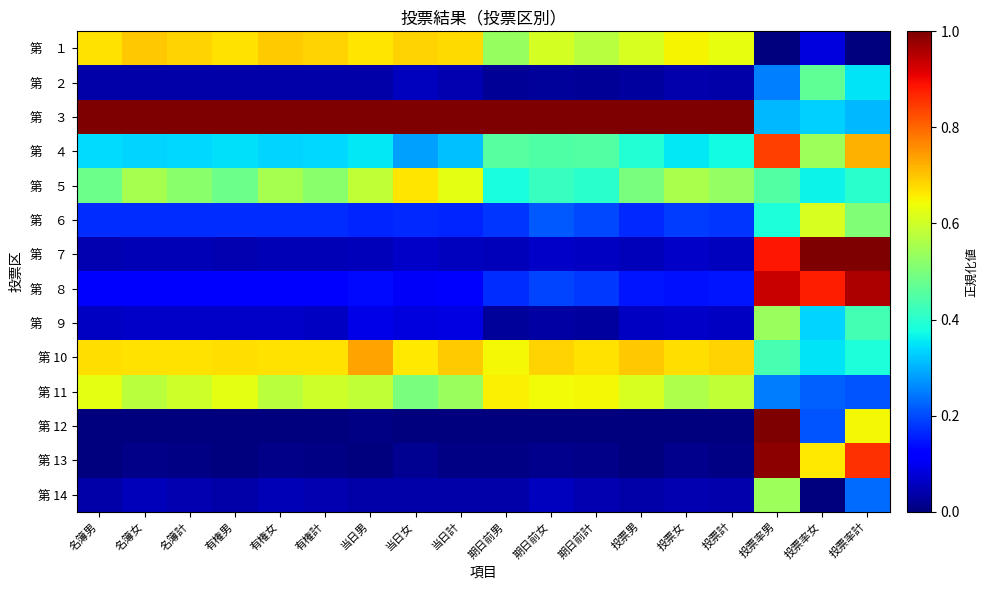

Which series has the largest total across all categories?

第 ３